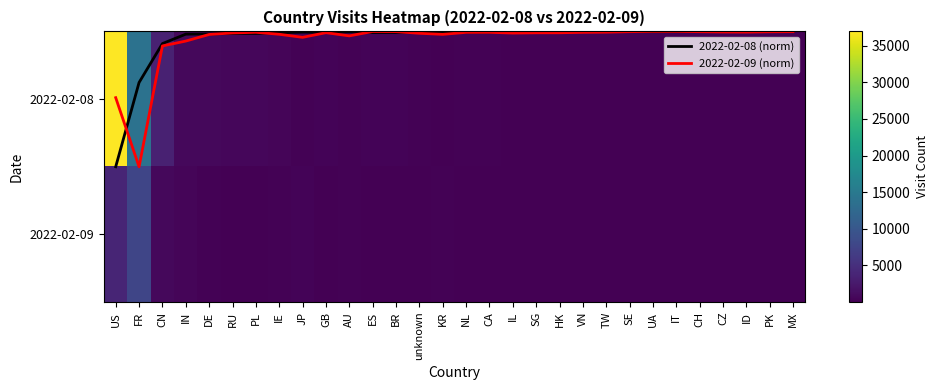

Count the number of categories in the chart.

30